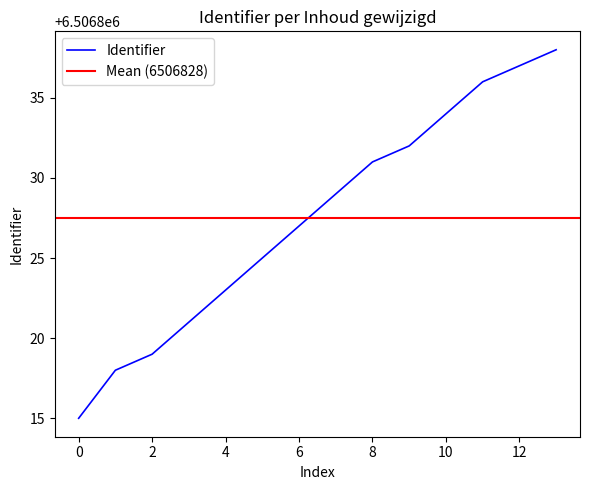

Count the number of data series in this chart.

1